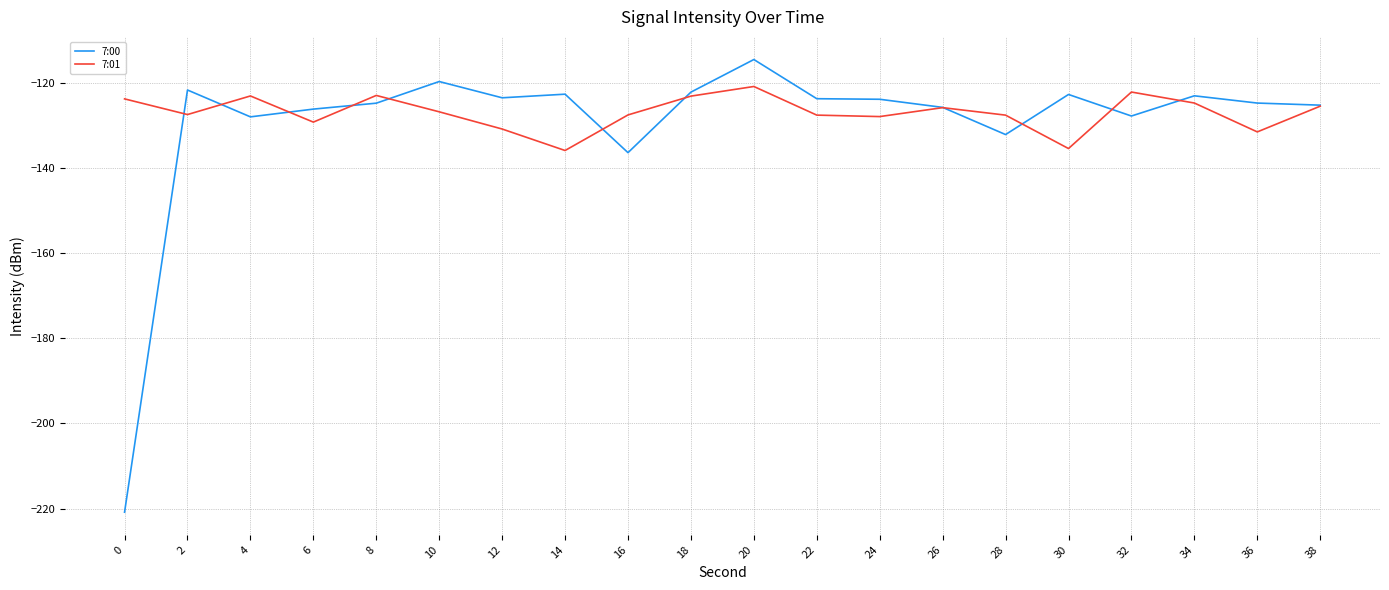

Where do 7:01 and 7:00 first cross each other?

0 and 2